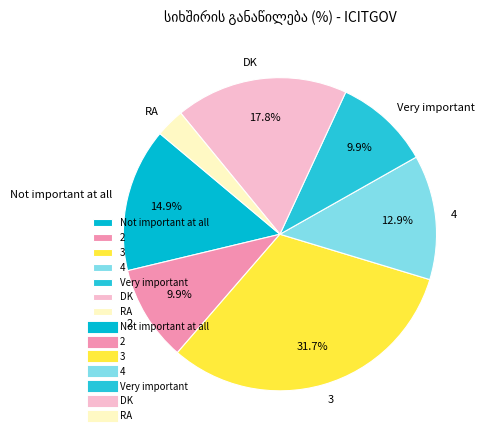

Is it true that RA is 12% of the pie?

False